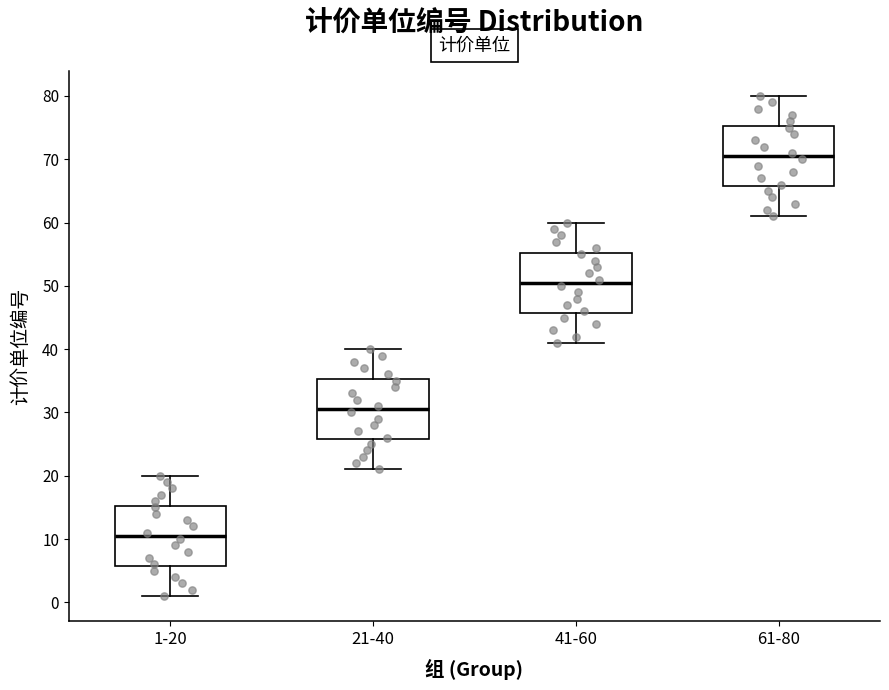

Reading left to right, read every box against the y-axis: the position of its median line, the range the box covers, and the ends of its whiskers. The values are not printed on the chart, so give them approximately, as read against the axis.

1-20: median 11, box 6 to 15, whiskers 1 to 20
21-40: median 31, box 26 to 35, whiskers 21 to 40
41-60: median 51, box 46 to 55, whiskers 41 to 60
61-80: median 71, box 66 to 75, whiskers 61 to 80